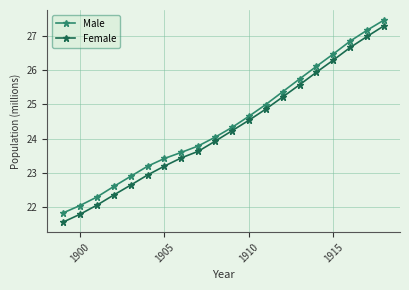

What is the maximum value shown in the chart?

27.5